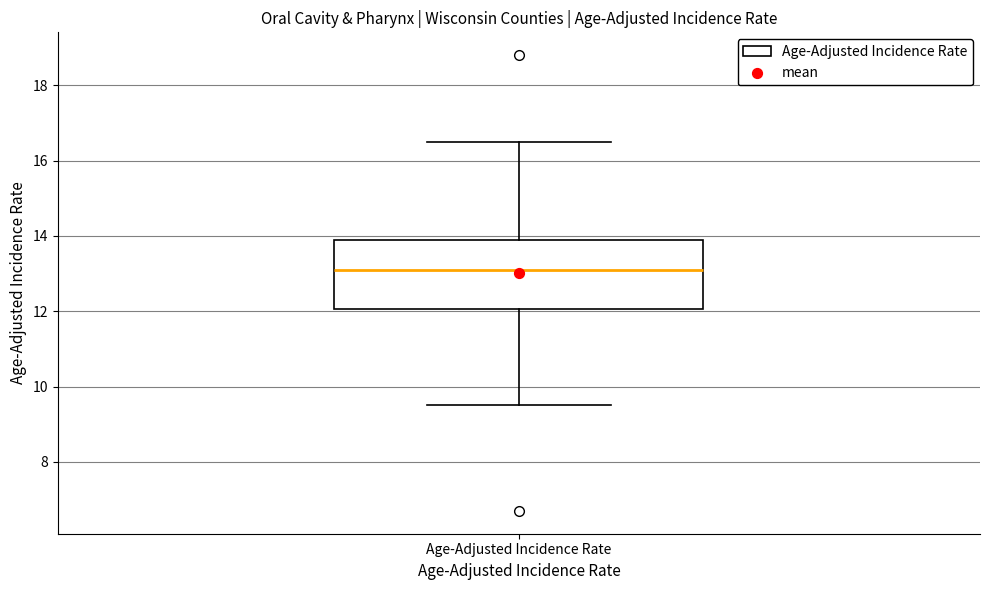

Transcribe this box plot: give where the median line is, the range the box spans, and where the two whiskers end, as read against the y-axis. The values are not printed on the chart, so give them approximately, as read against the axis.

median 13.2, box 12.0 to 14.0, whiskers 9.6 to 16.6